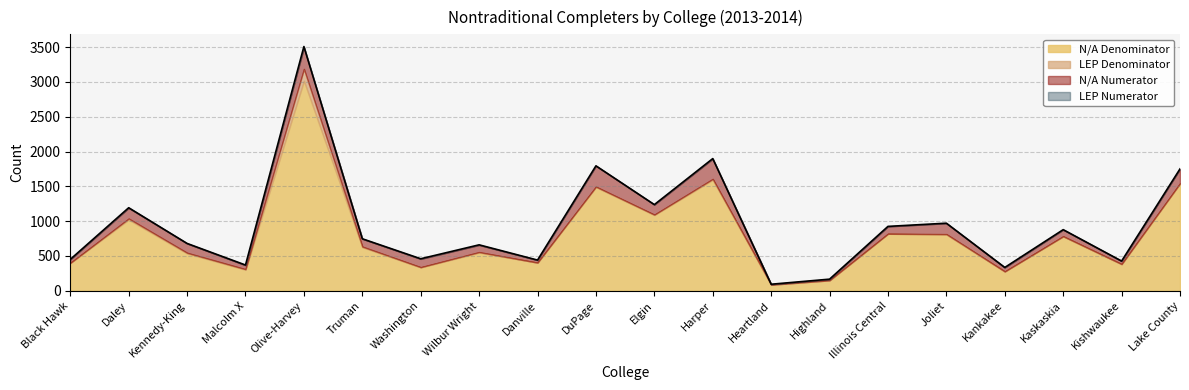

What is the value of the LEP Denominator point at the 8th from the left?

8